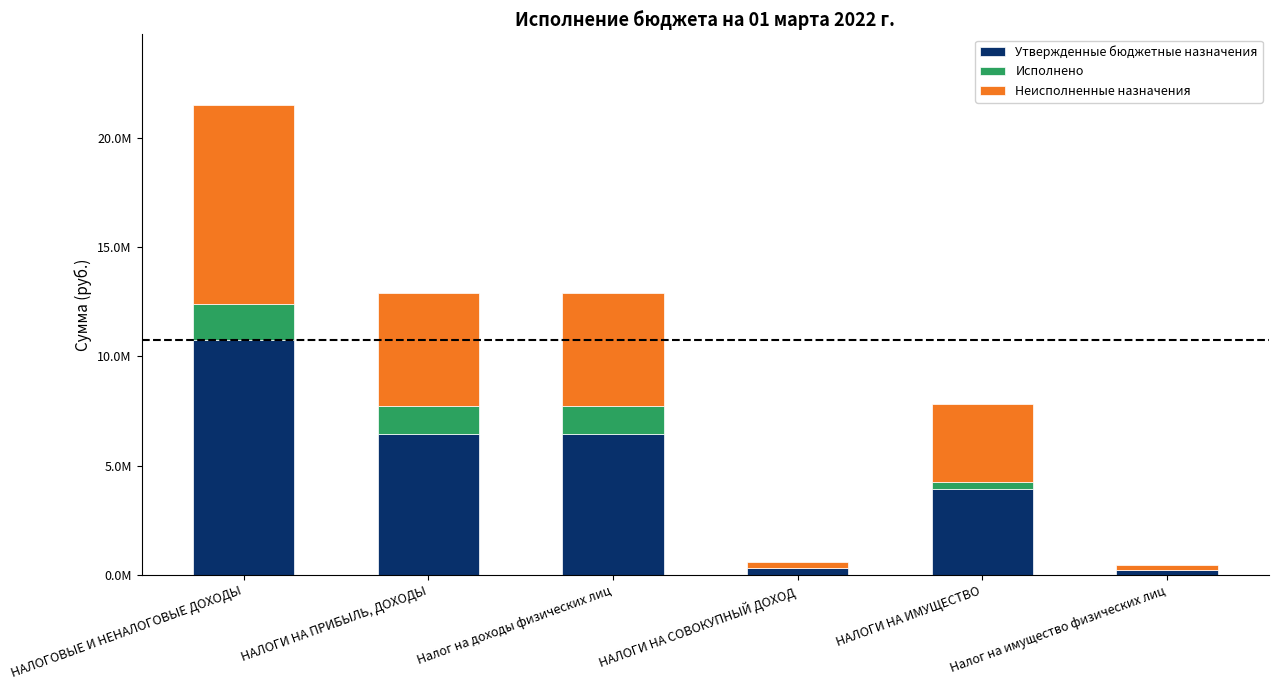

At which label does Утвержденные бюджетные назначения first exceed 6452300?

НАЛОГОВЫЕ И НЕНАЛОГОВЫЕ ДОХОДЫ